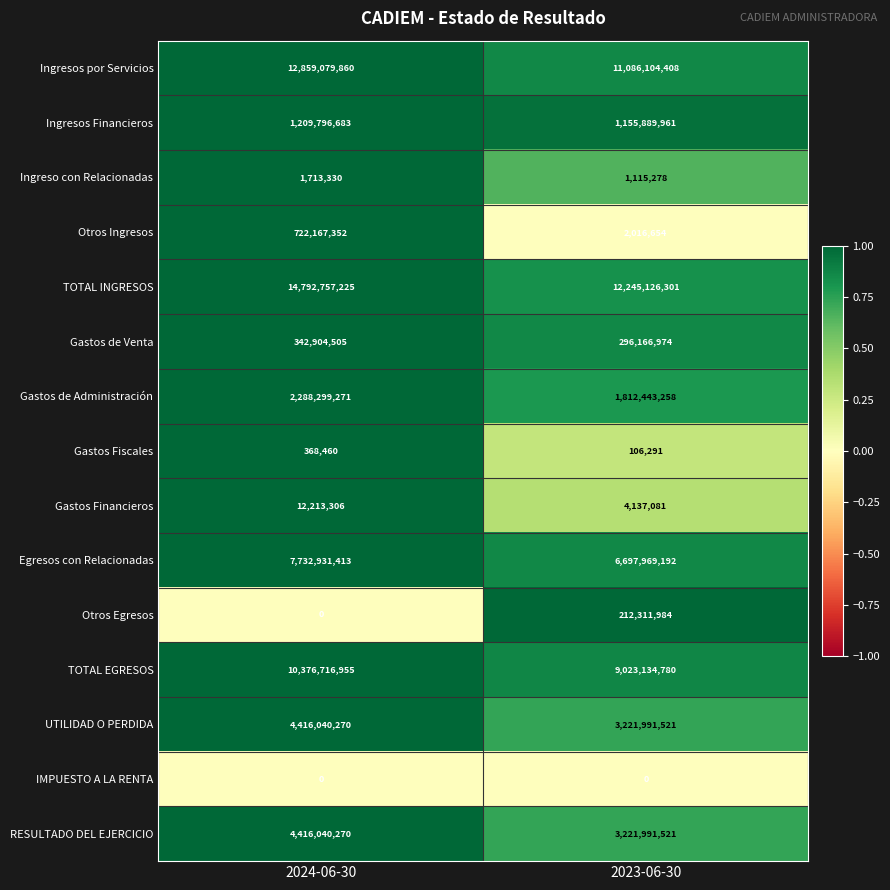

True or false: TOTAL INGRESOS has a value of 12245126301 at 2023-06-30.

True